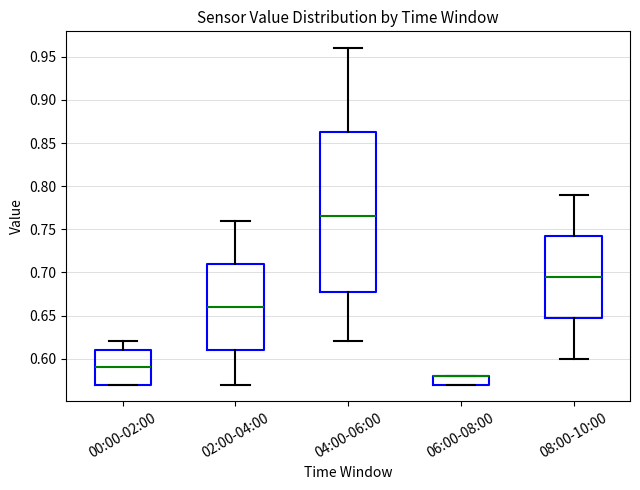

Reading left to right, transcribe this box plot: for each box, give where its median line is, the range the box spans, and where its two whiskers end, as read against the y-axis. The values are not printed on the chart, so give them approximately, as read against the axis.

00:00-02:00: median 0.590, box 0.570 to 0.610, whiskers 0.570 to 0.620
02:00-04:00: median 0.660, box 0.610 to 0.710, whiskers 0.570 to 0.760
04:00-06:00: median 0.765, box 0.680 to 0.865, whiskers 0.620 to 0.960
06:00-08:00: median 0.580 (drawn on the box's upper edge), box 0.570 to 0.580, whiskers 0.570 to 0.580
08:00-10:00: median 0.695, box 0.650 to 0.745, whiskers 0.600 to 0.790